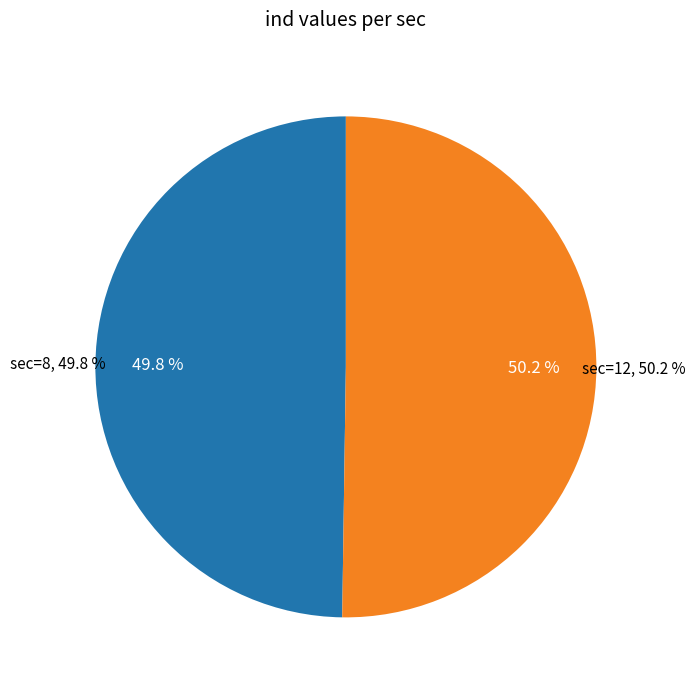

What percentage is the 8 slice, to the nearest percent?

50%